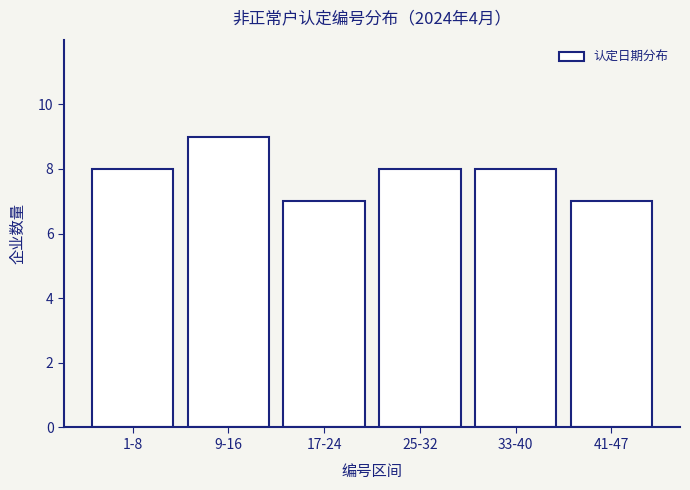

Reading left to right, list all the values displayed in this chart.

1-8=8	9-16=9	17-24=7	25-32=8	33-40=8	41-47=7